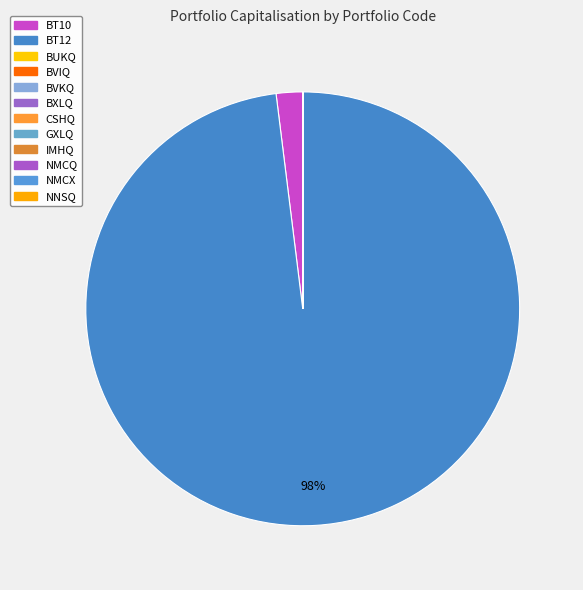

Count the number of slices in the pie.

12